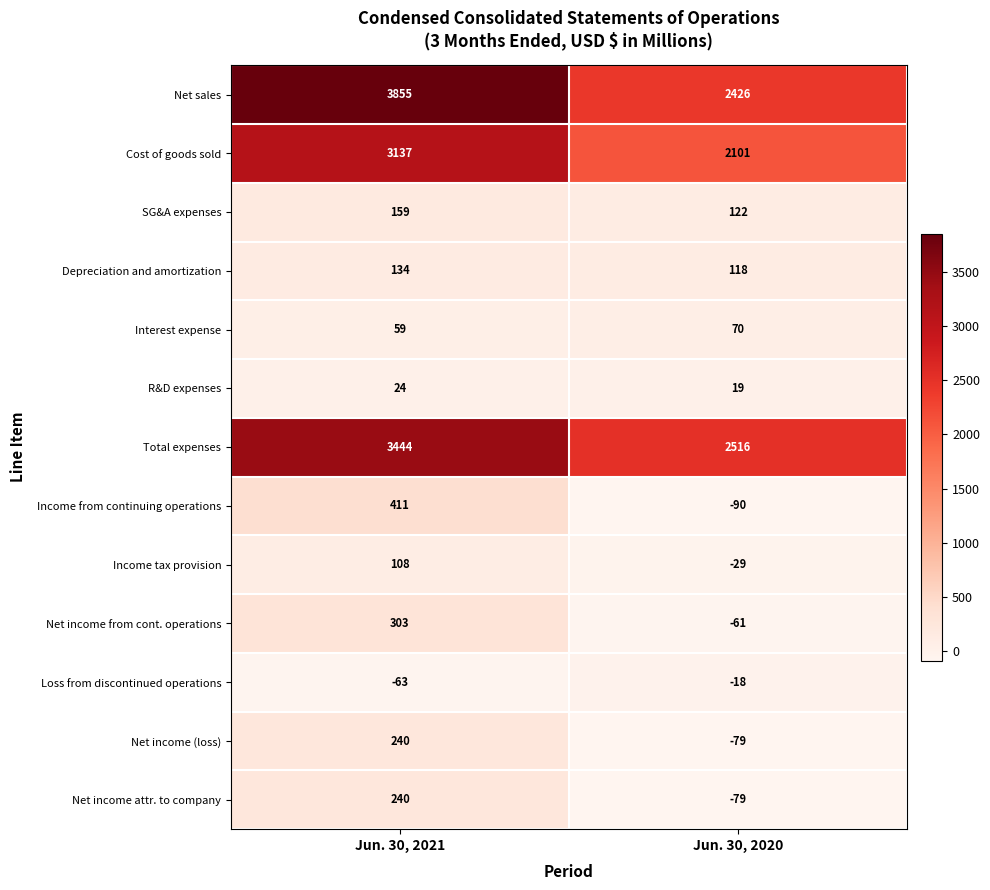

What is the highest value of the Loss from discontinued operations series?

-18